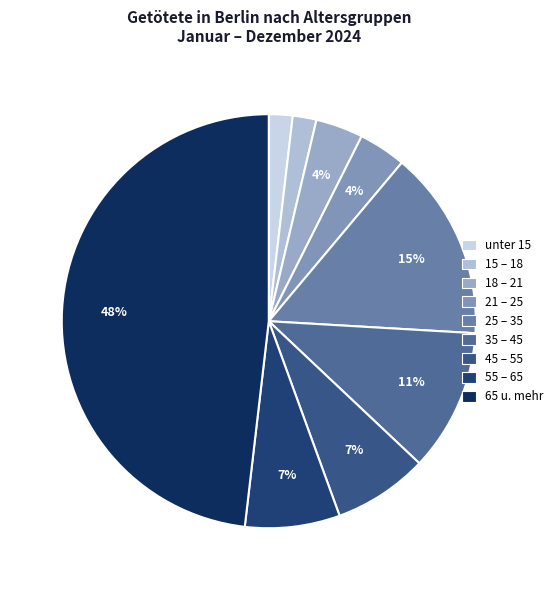

Does any single category account for the majority?

No